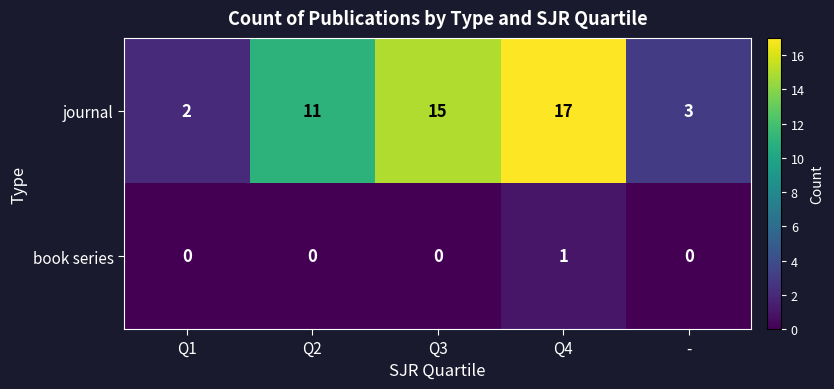

Which series has the largest total across all categories?

journal